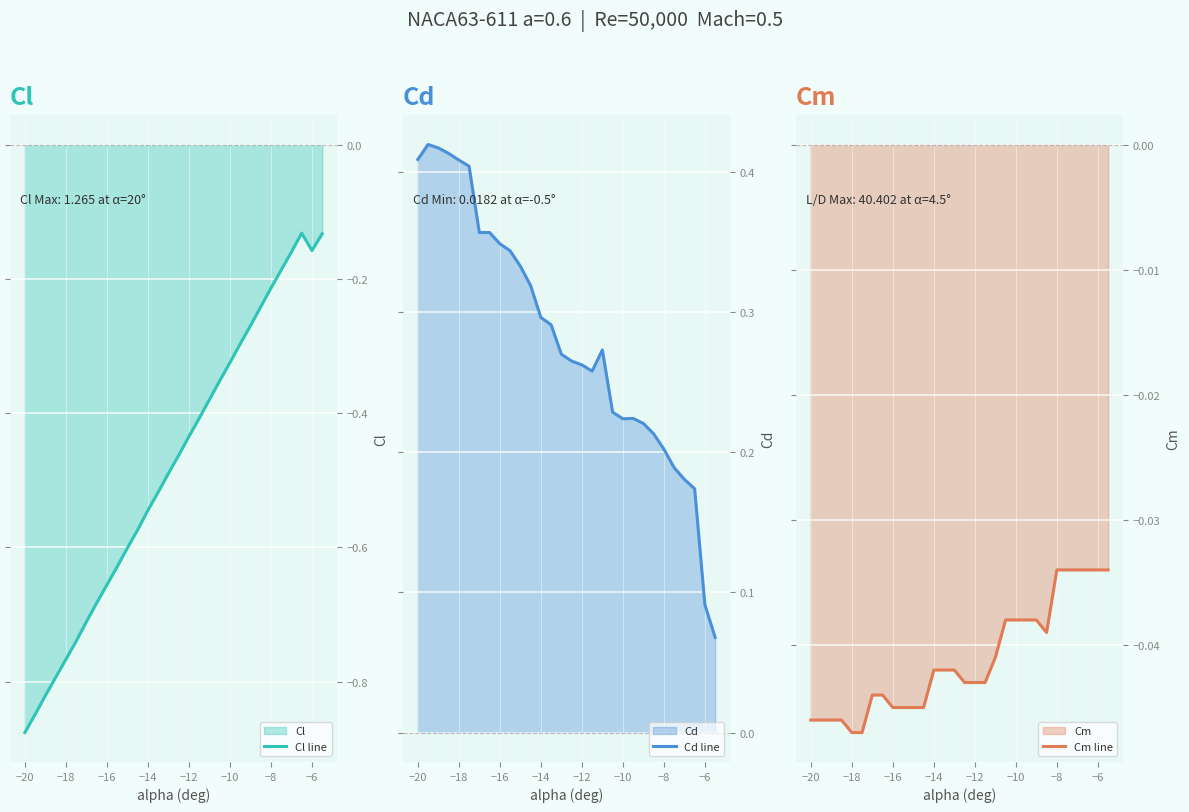

At which label does Cl line reach its minimum?

−20